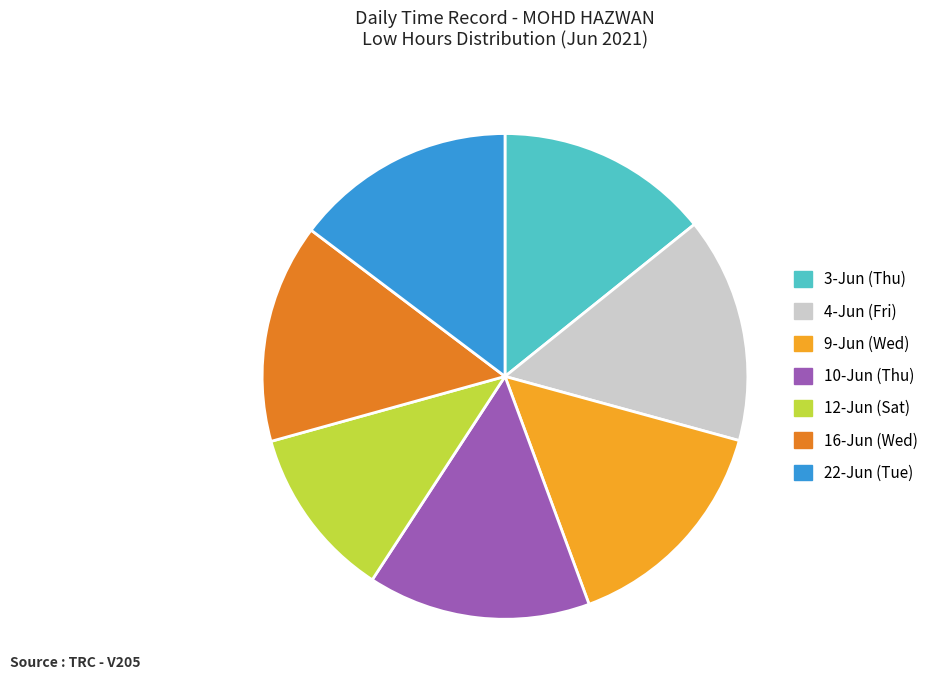

Combined, do 12-Jun (Sat) and 16-Jun (Wed) account for over 50%?

No